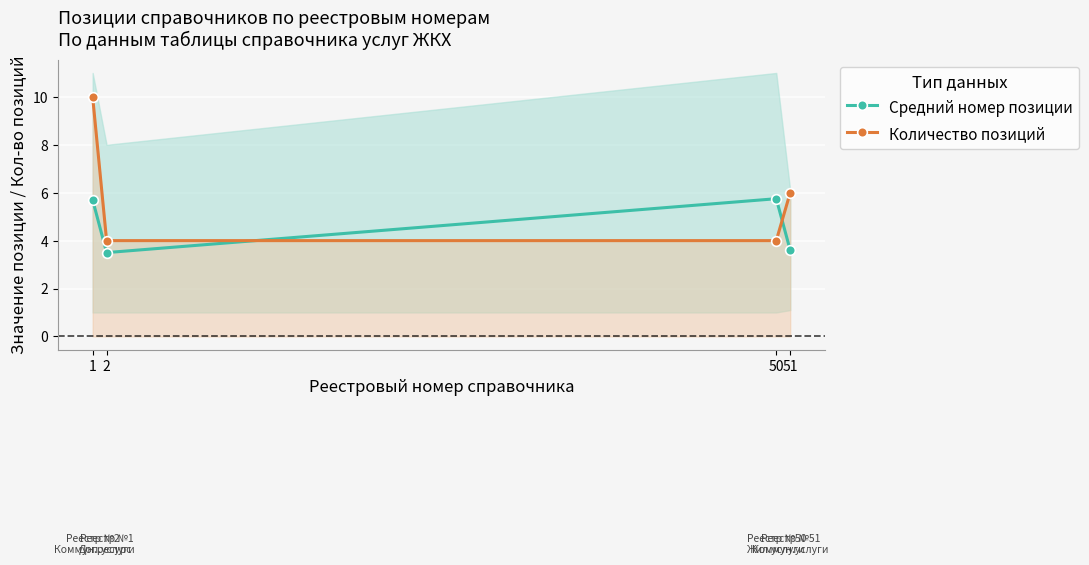

True or false: Средний номер позиции has more than 1 points higher than both neighbors.

False